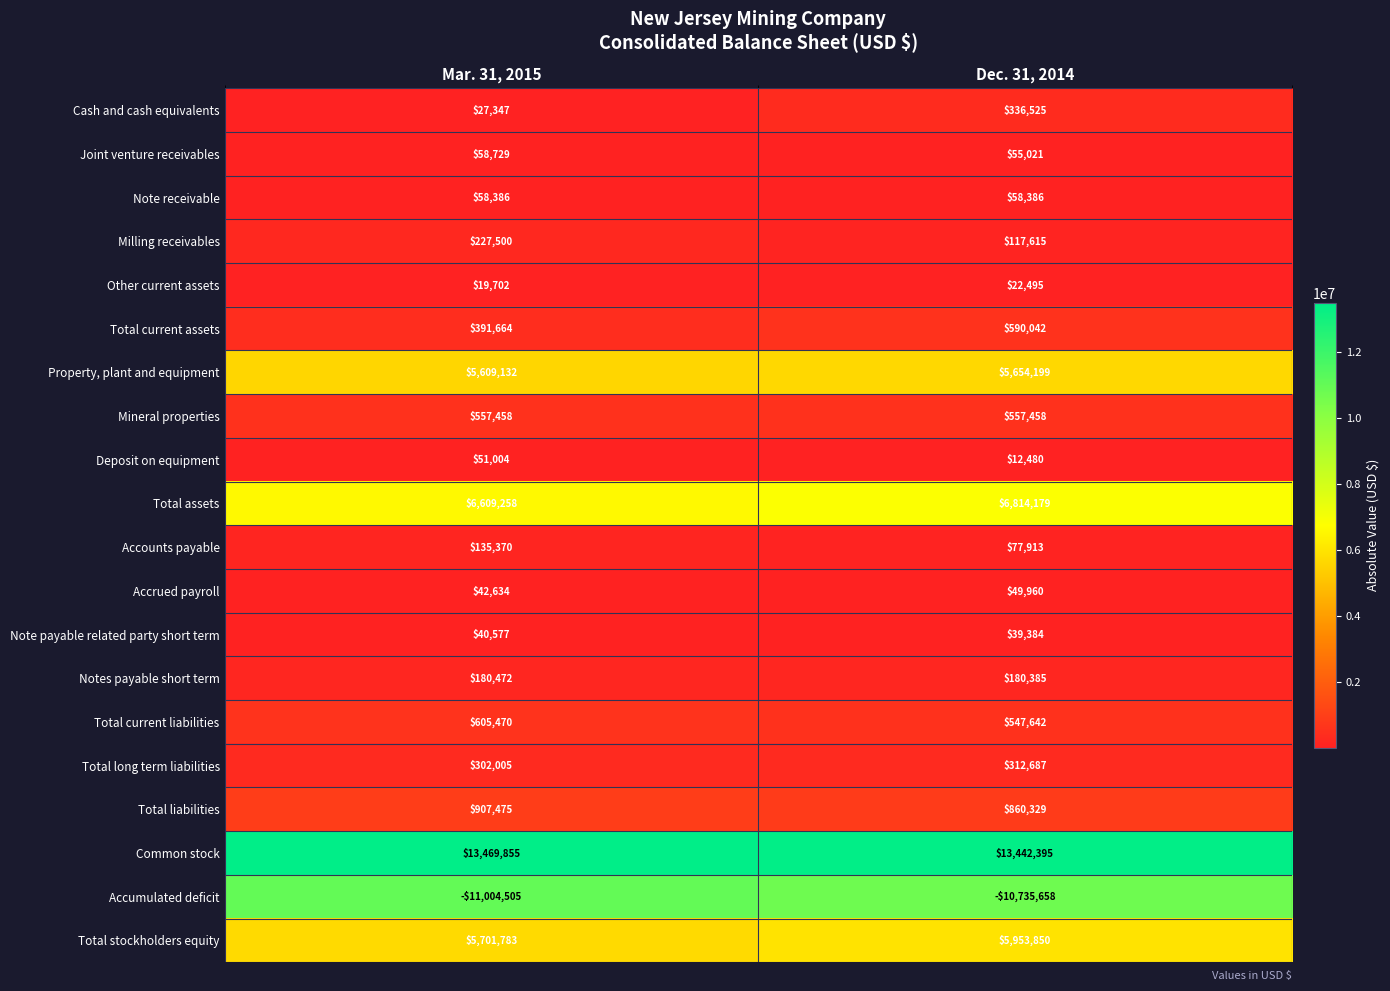

How many categories are shown in the chart?

2